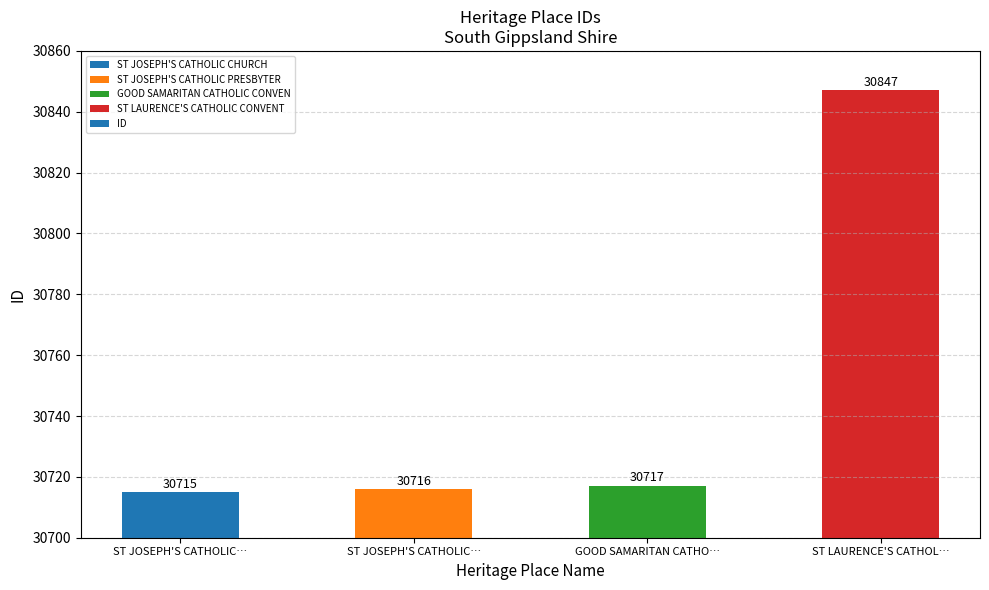

Reading left to right, extract all data points from this chart.

ST JOSEPH'S CATHOLIC…=30715	ST JOSEPH'S CATHOLIC…=30716	GOOD SAMARITAN CATHO…=30717	ST LAURENCE'S CATHOL…=30847